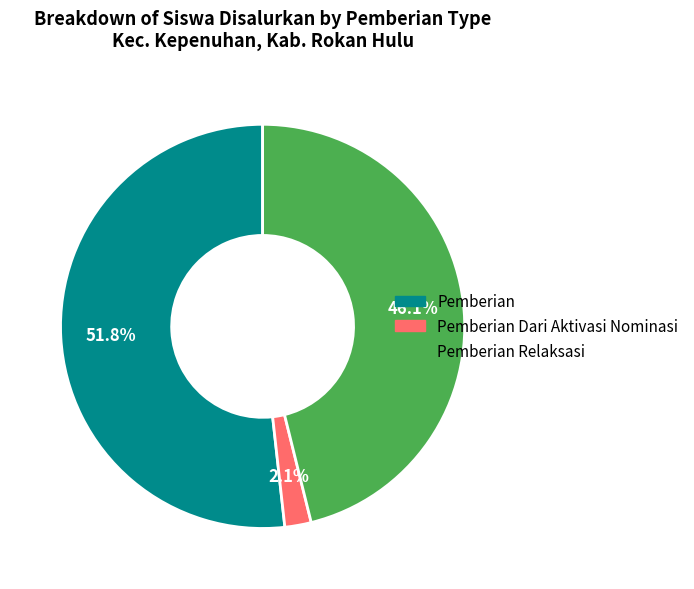

Count the number of slices in the pie.

3